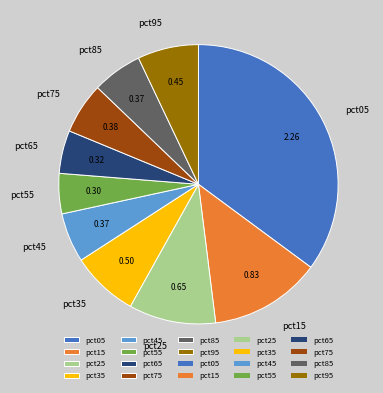

Do pct35 and pct75 together represent more than half of the pie?

No